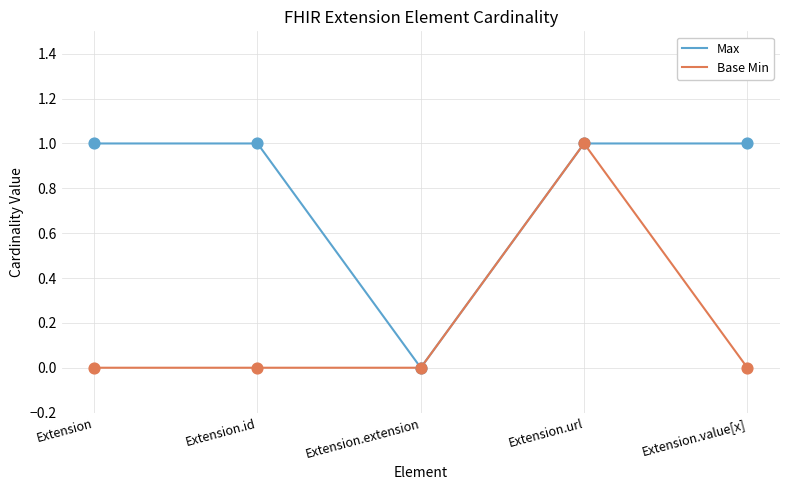

Between Extension.id and Extension.extension, which series saw the biggest shift?

Max